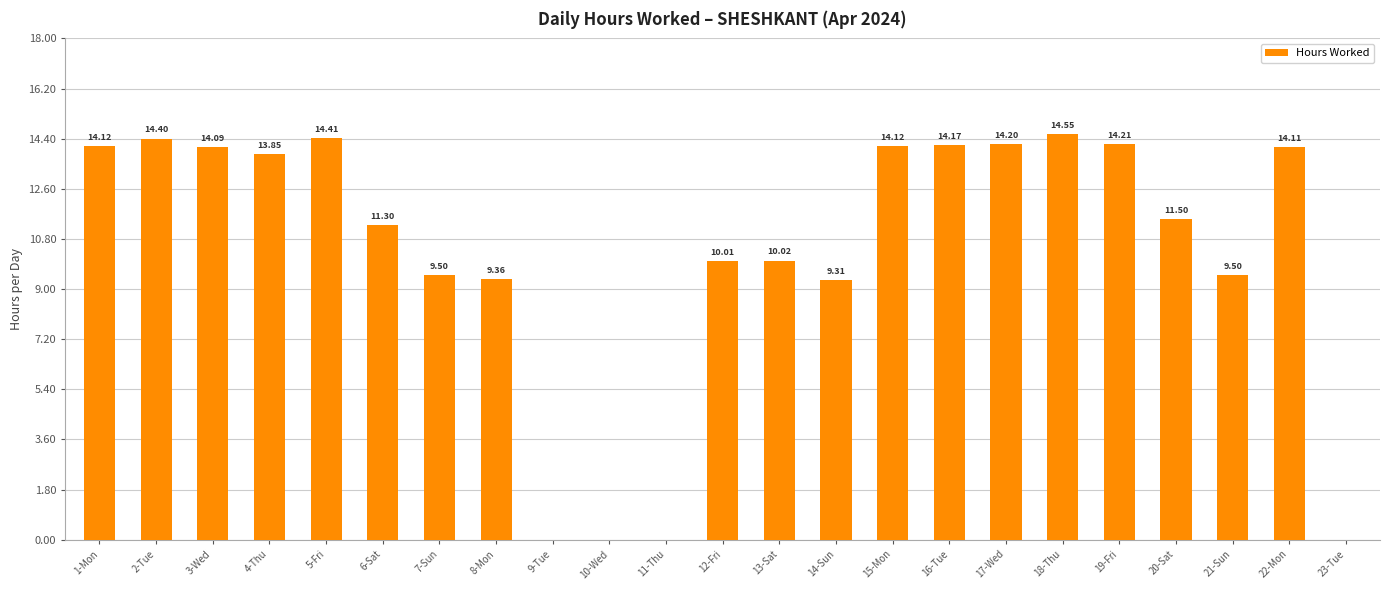

What is the sum of the values at 12-Fri and 8-Mon?

19.4